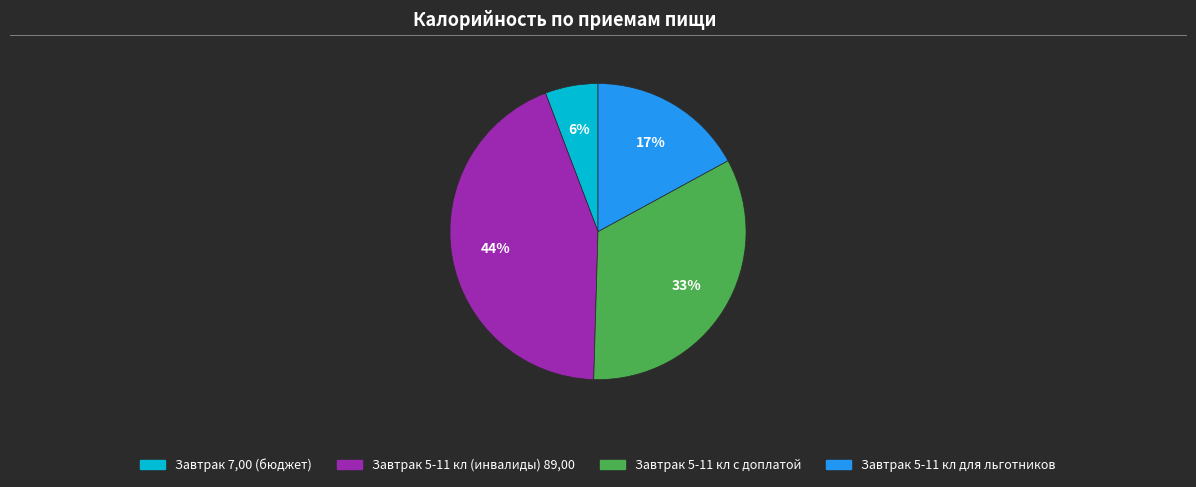

What is the smallest slice in the pie chart?

Завтрак 7,00 (бюджет)